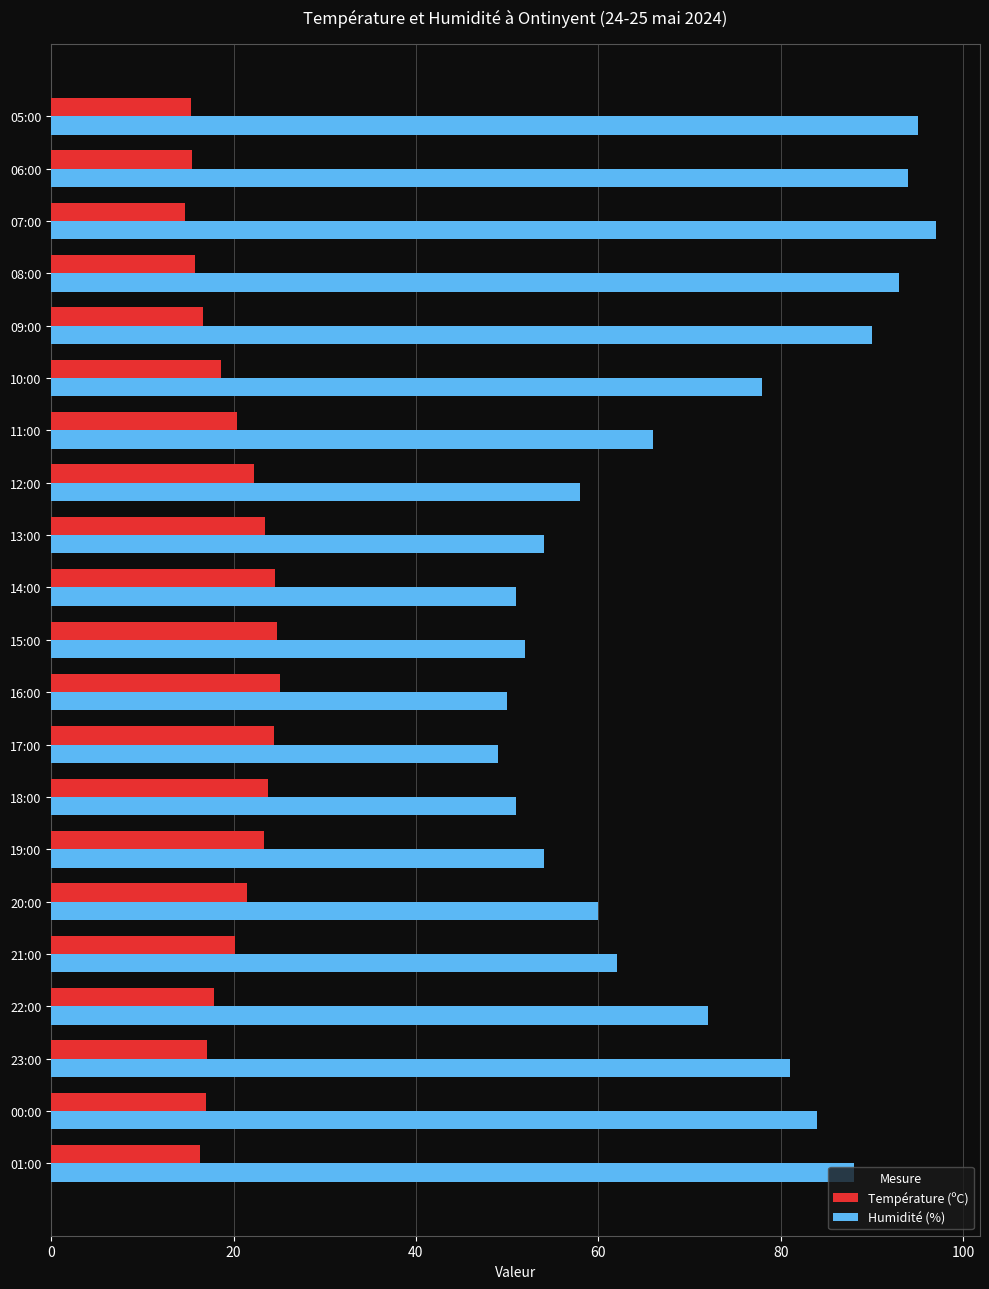

The Température (ºC) series shows 7.7 at 18:00. True or false?

False